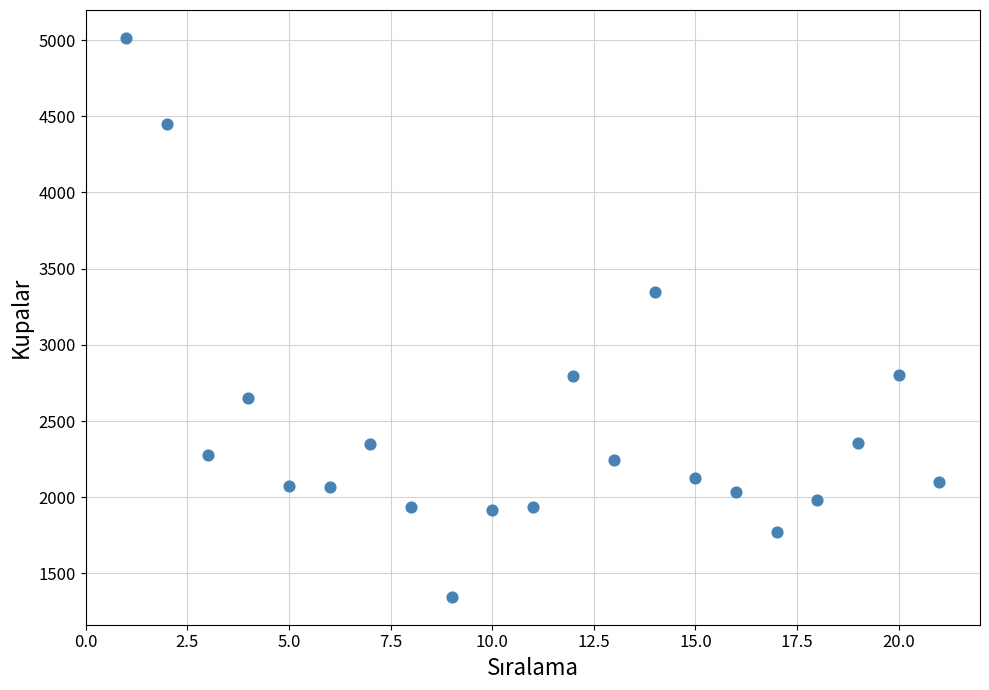

What is the range of X values (max minus min)?

20